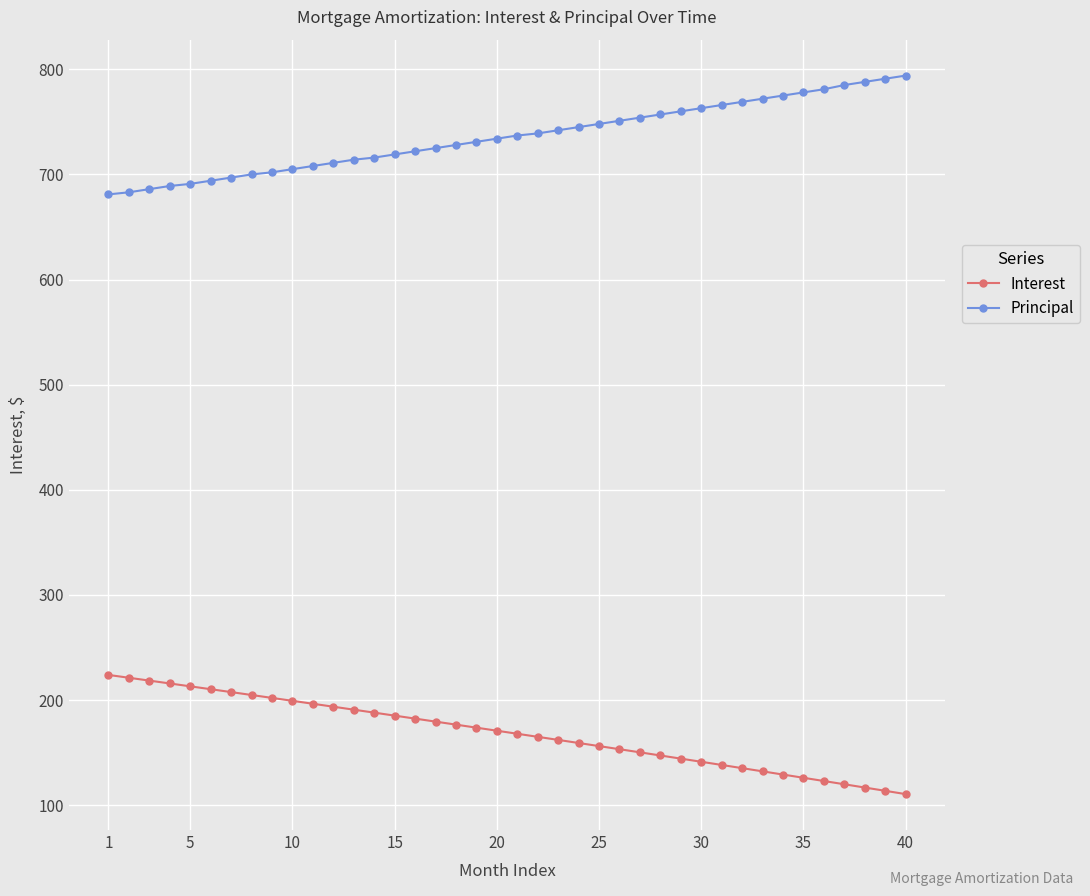

What is the difference between the second highest and second lowest values in the Principal series?

108.0